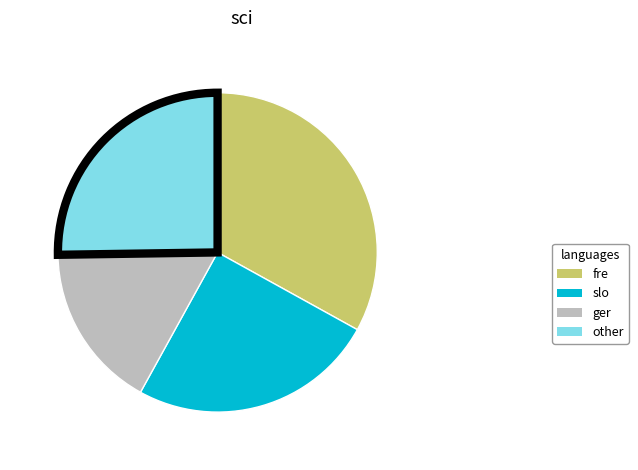

What is the largest slice in the pie chart?

fre